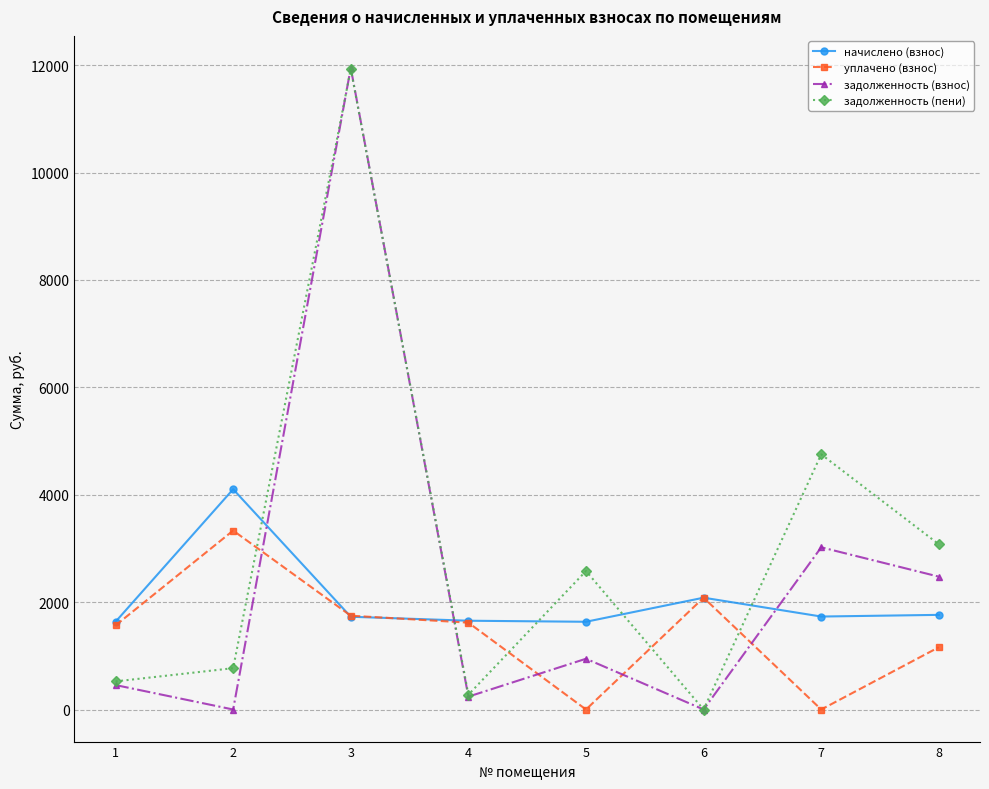

Rank the series by their average value, from lowest to highest.

уплачено (взнос), начислено (взнос), задолженность (взнос), задолженность (пени)